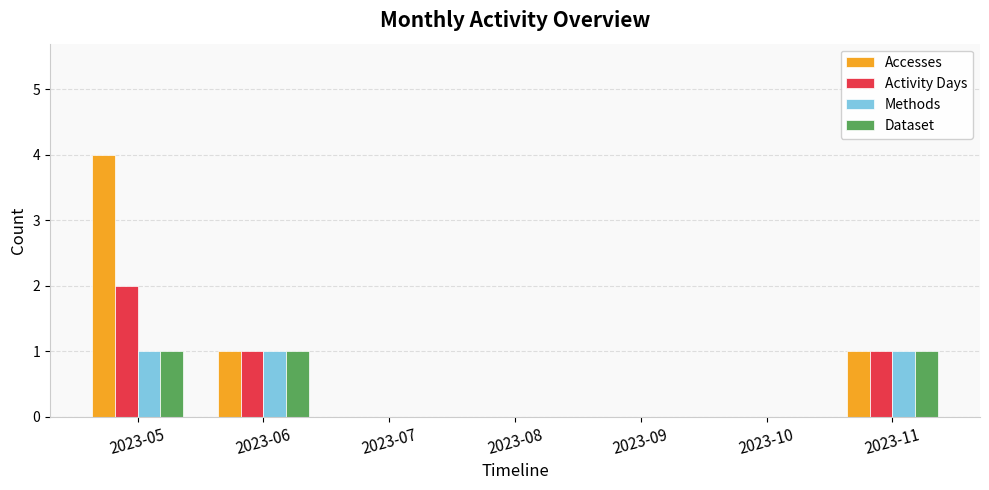

What is the highest value of the Dataset series?

1